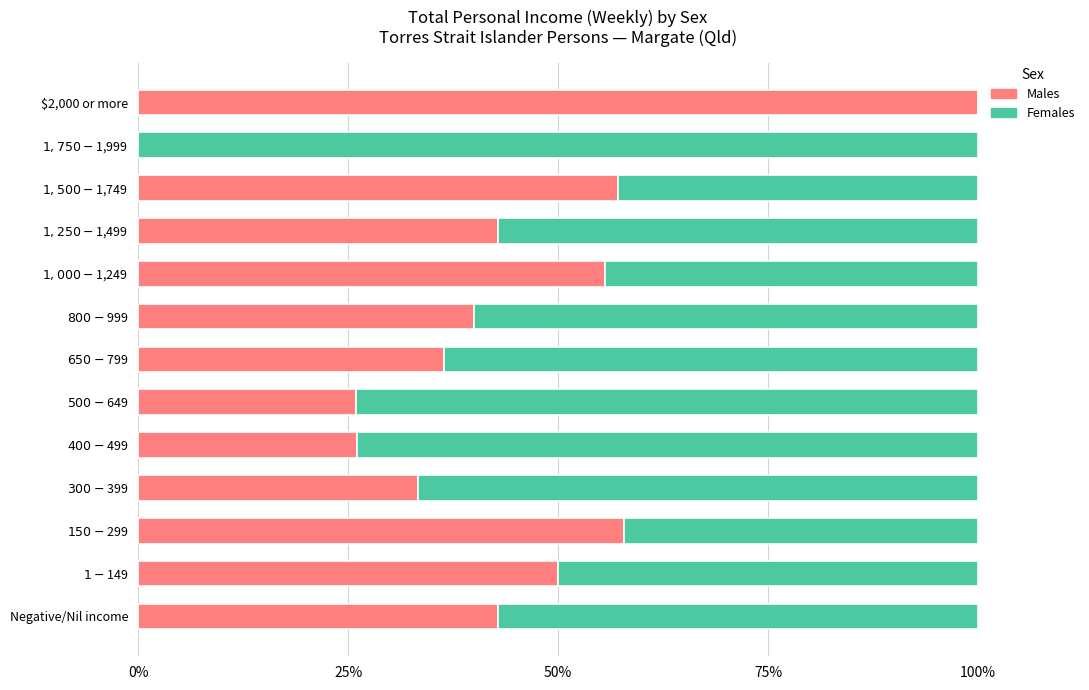

What is the sum of all Males values?

568.0